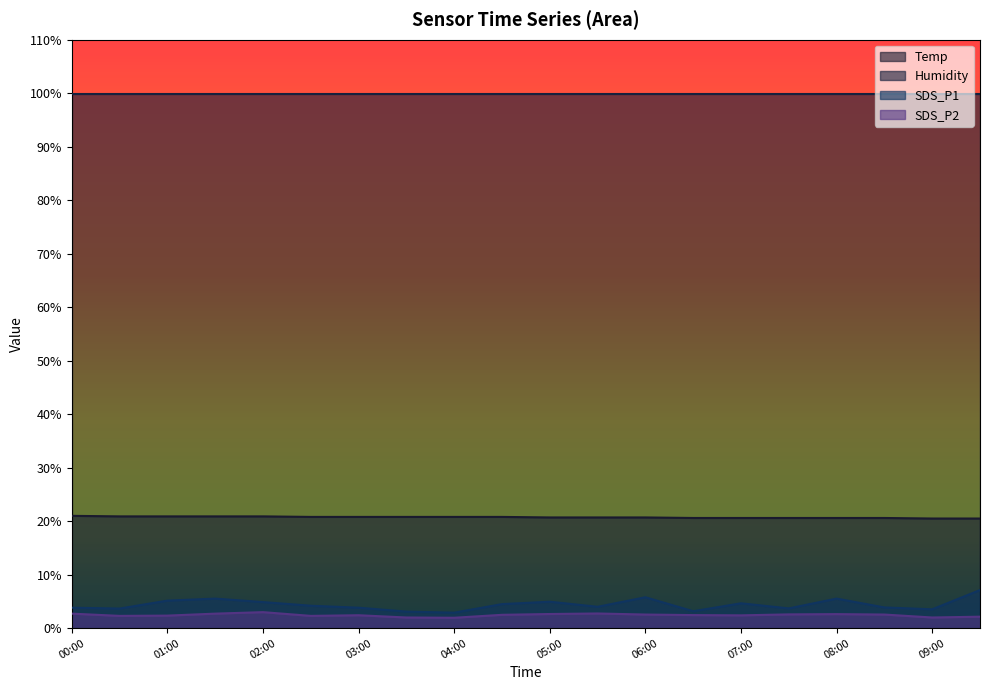

What is the average value of the SDS_P2 series?

2.4